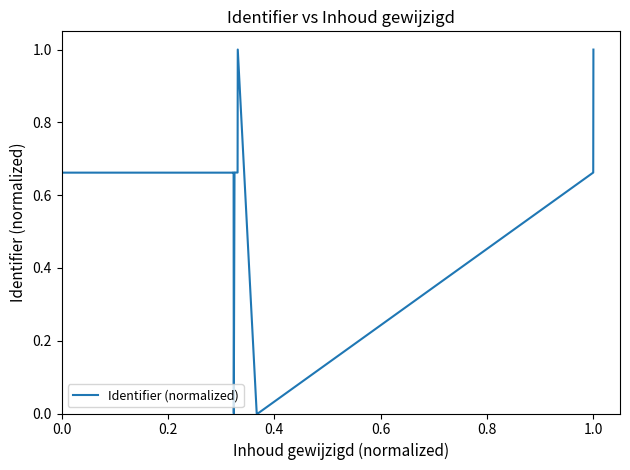

What is the average value?

0.6